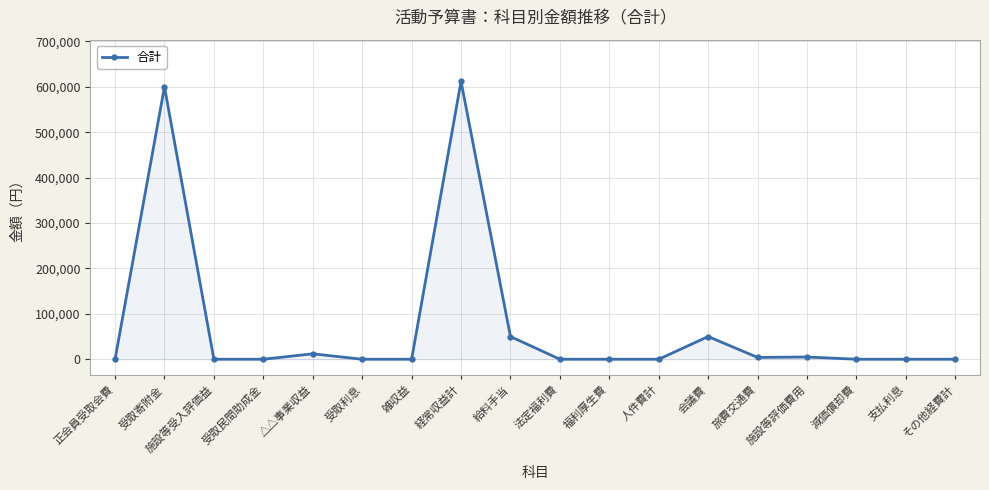

How many categories are shown in the chart?

18